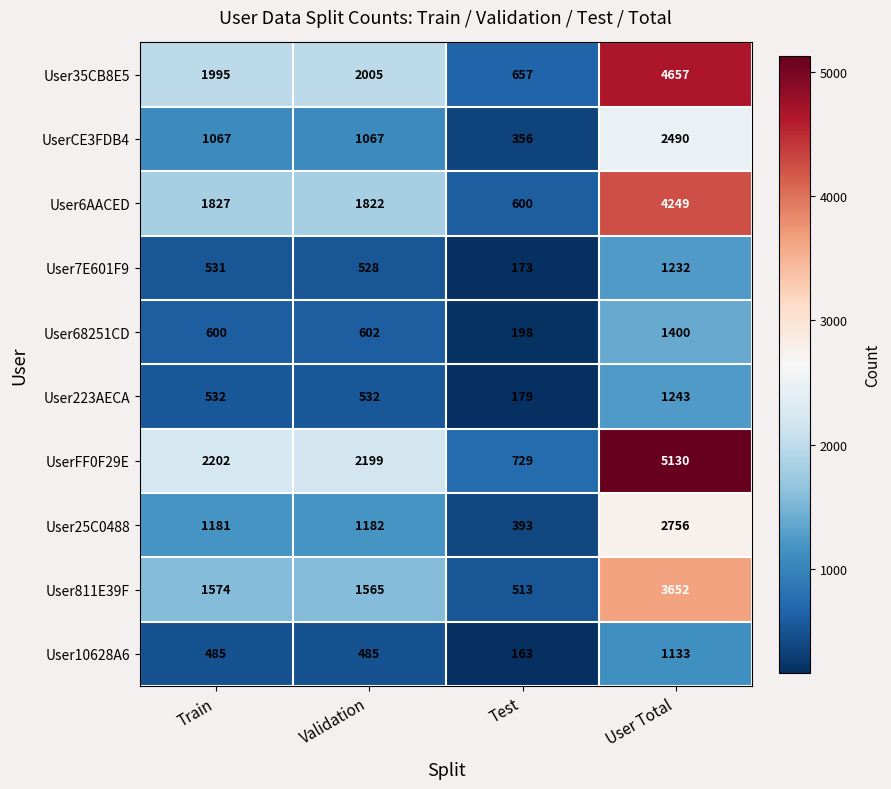

What is the average value of the User811E39F series?

1826